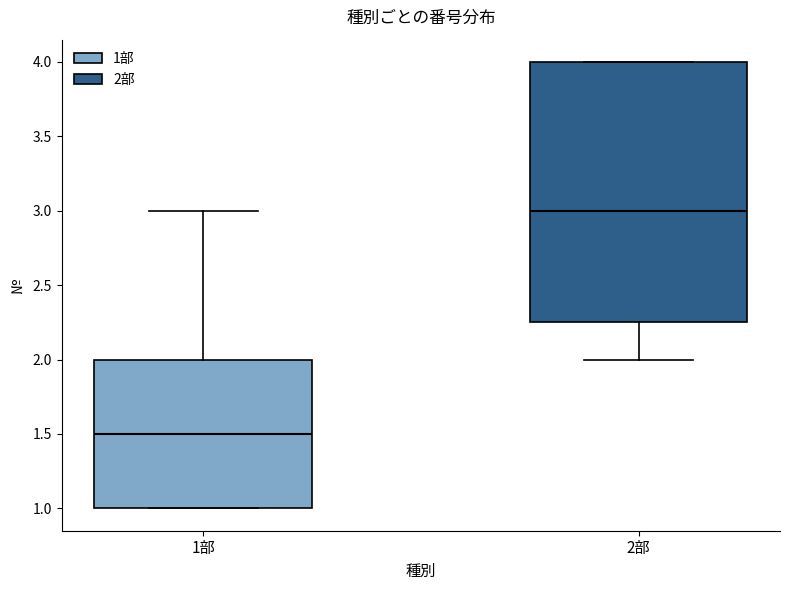

Comparing the boxes themselves (not the whiskers), which one is the tallest?

2部